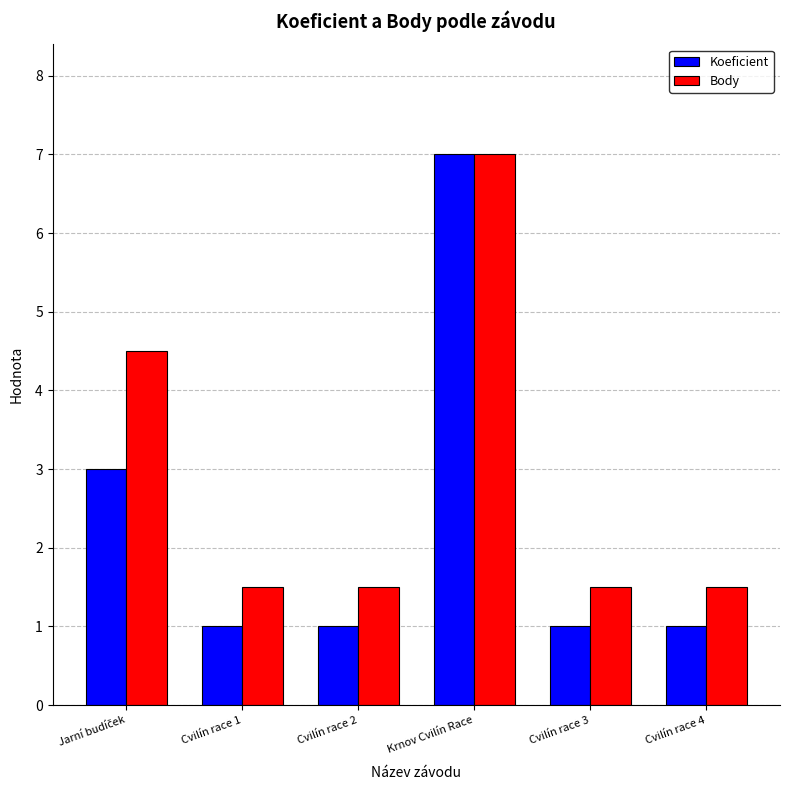

What is the minimum value for Koeficient?

1.0